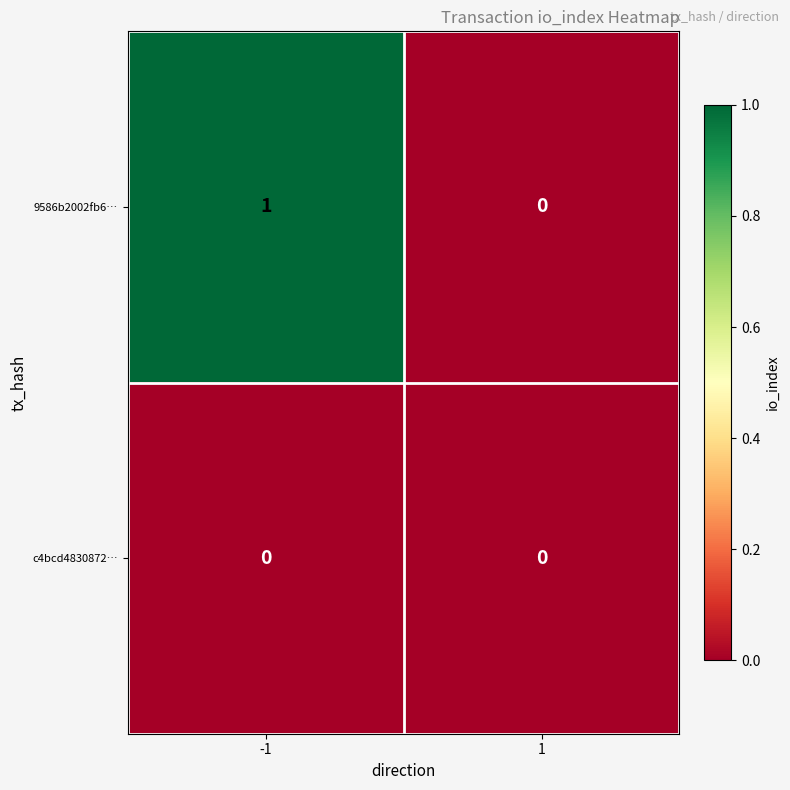

Rank the series by their average value, from lowest to highest.

c4bcd4830872…, 9586b2002fb6…